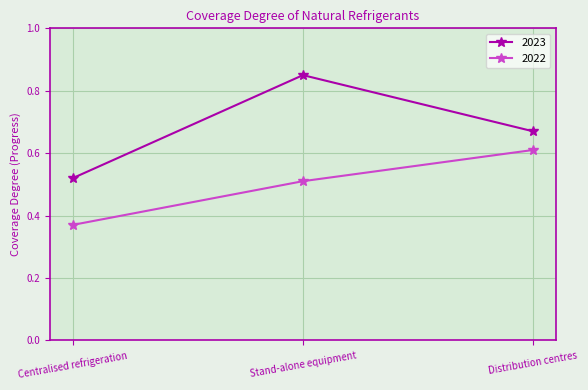

List the series in order of their overall mean, highest first.

2023, 2022